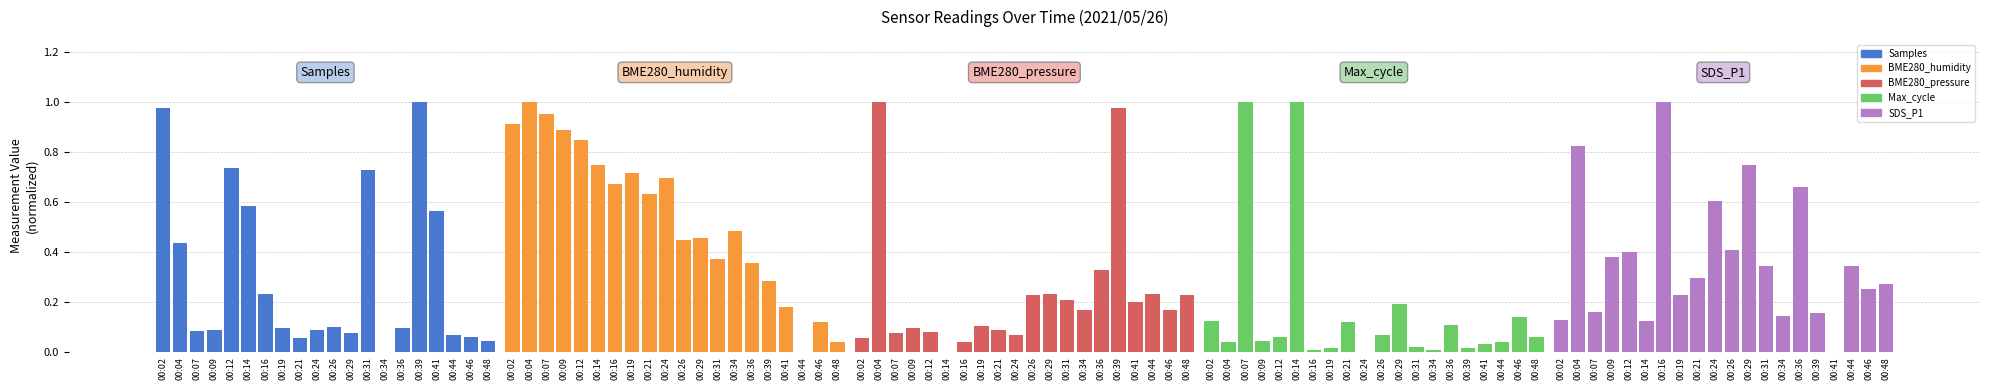

Does the chart contain any negative values?

No